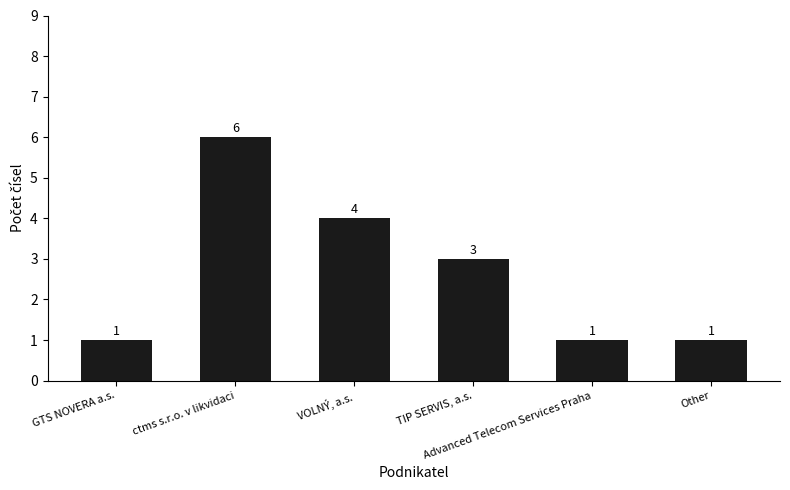

What is the sum of all values?

16